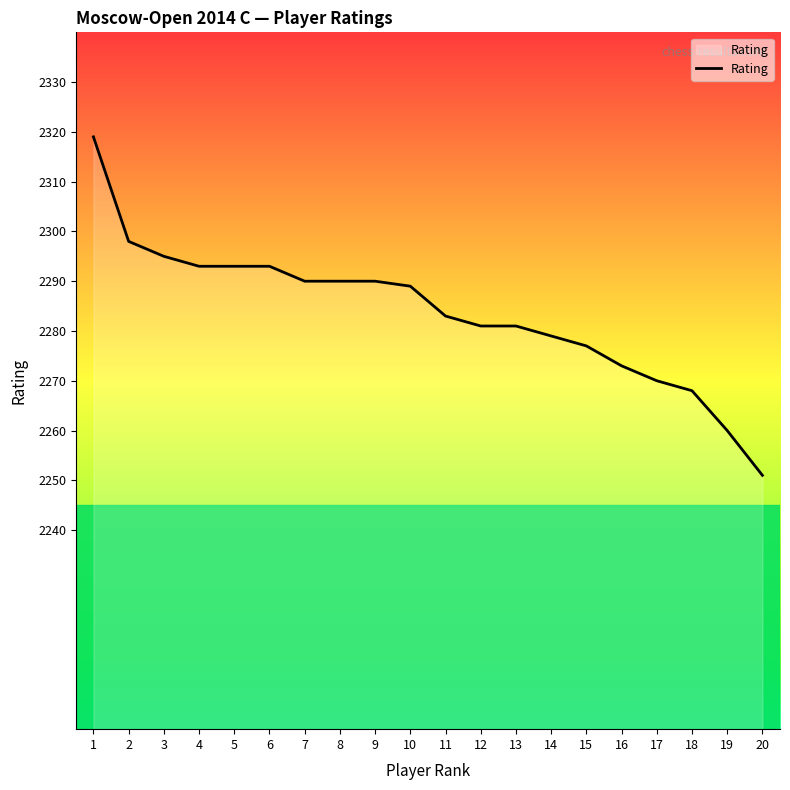

Where does the data first go above 2289?

1